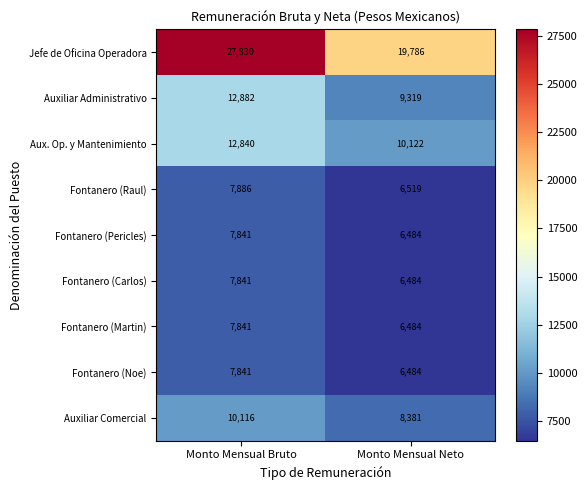

At which label does Fontanero (Raul) reach its minimum?

Monto Mensual Neto